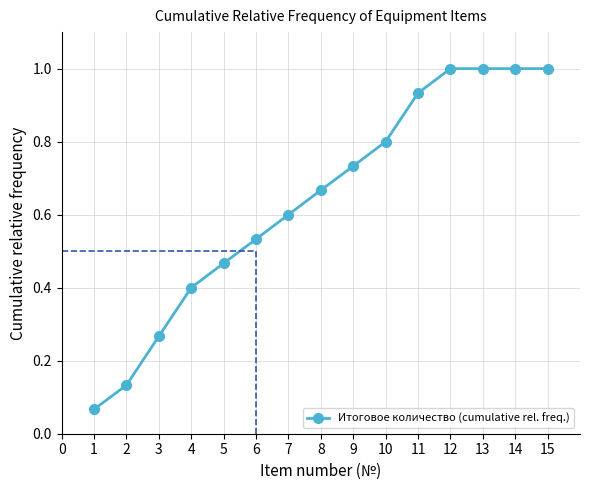

What is the change in value from 6 to 12?

+0.5